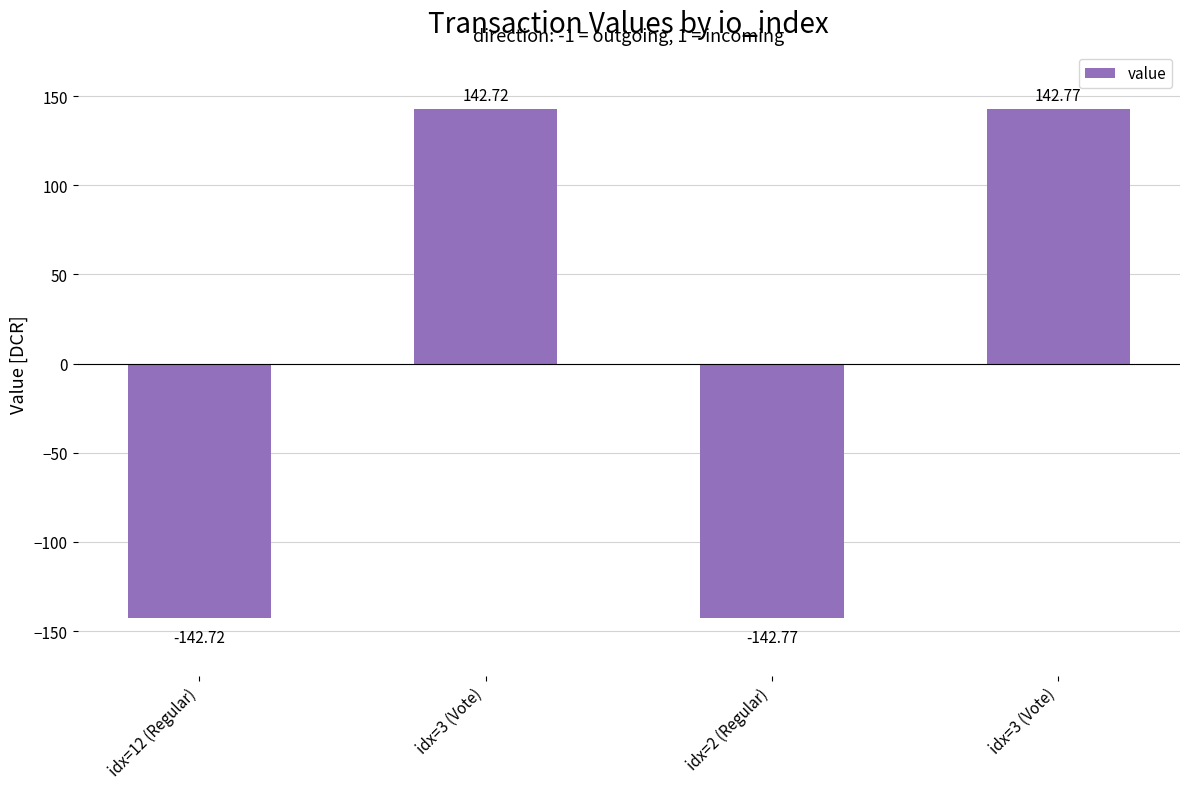

How many values are below zero?

2